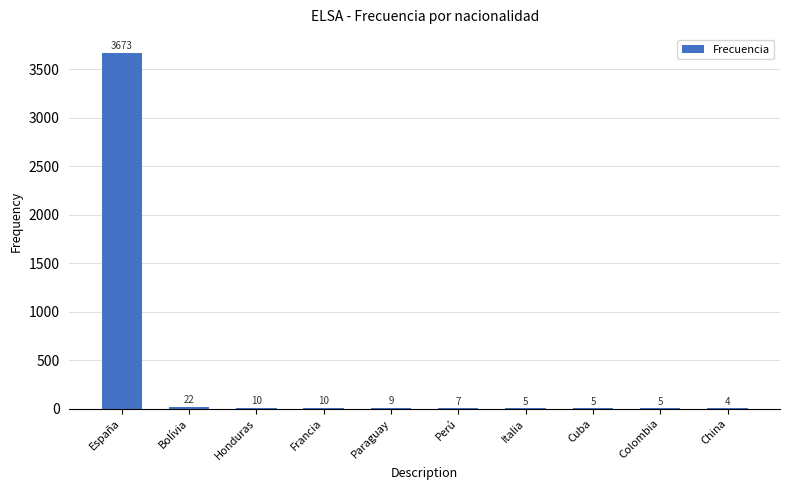

Where does the data first go above 9?

España